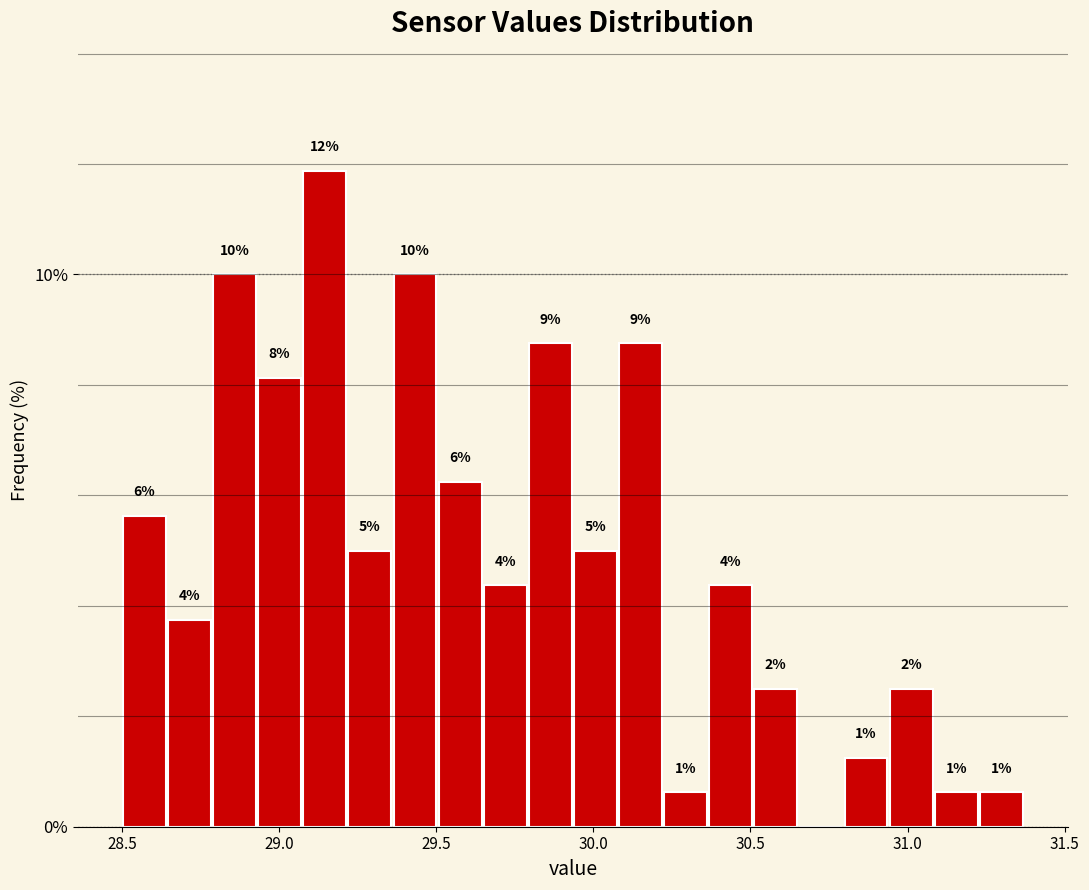

Read against the x-axis, roughly where is the centre of the tallest bar?

29.15